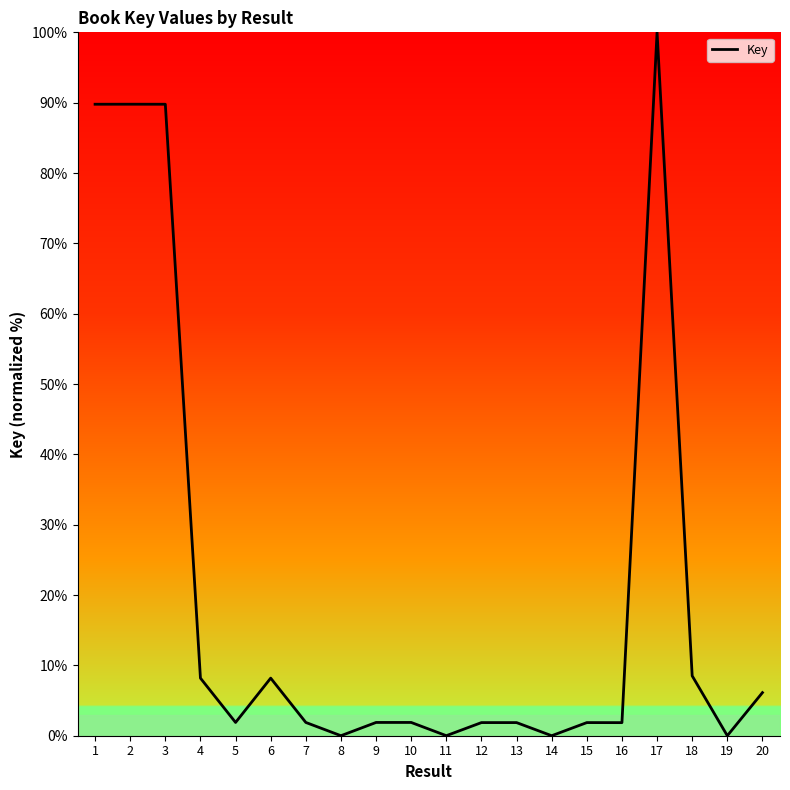

Where does the data first go above 1?

1